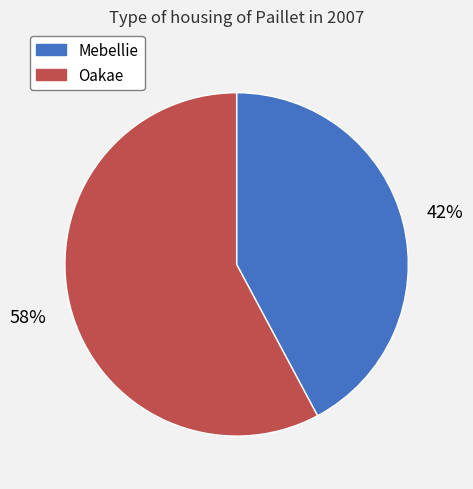

The Oakae slice represents 58% of the pie. True or false?

True